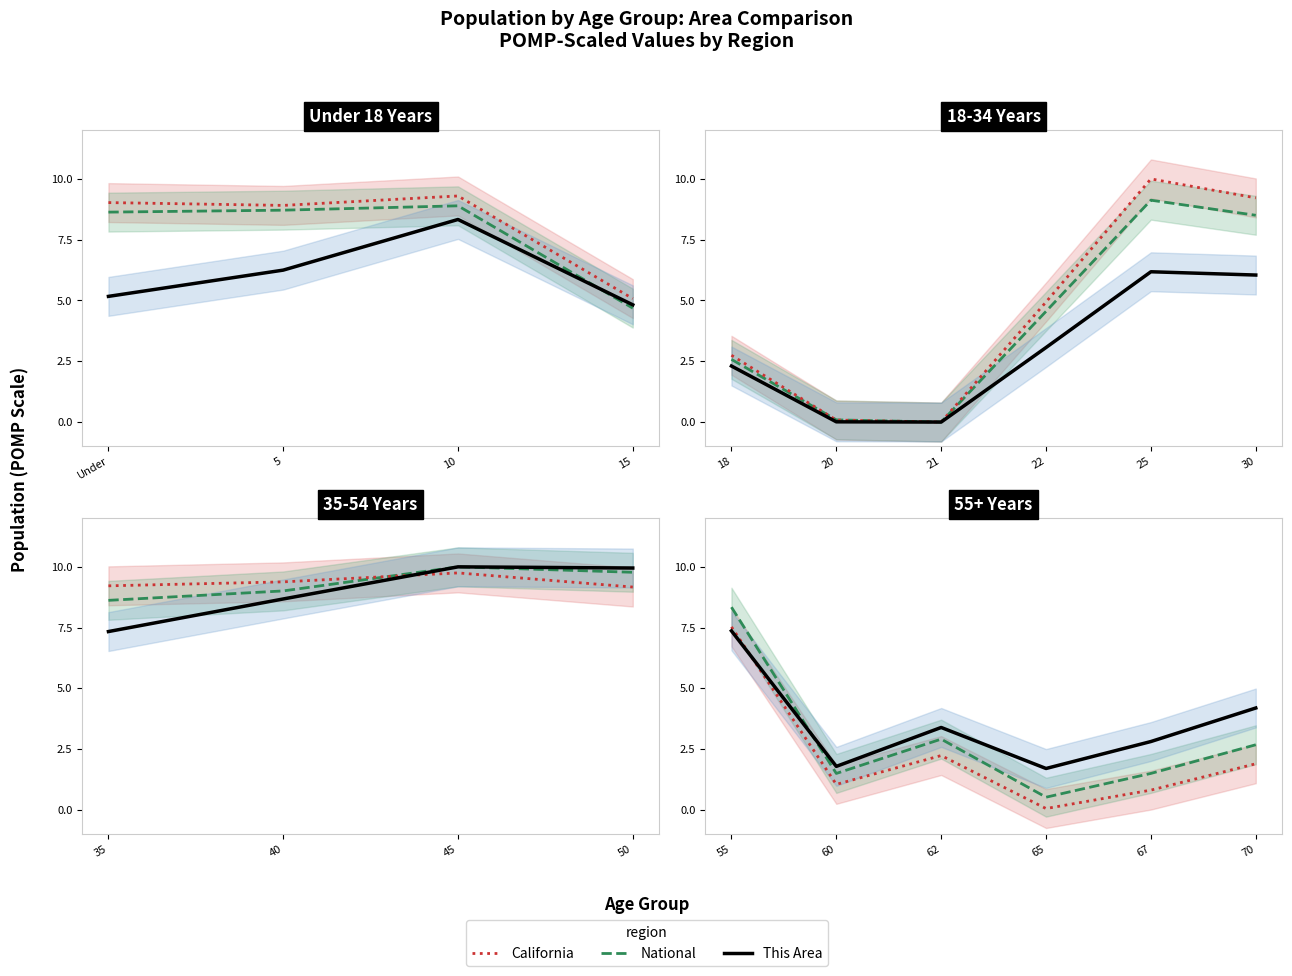

Between 55 and 65, which is larger?

55